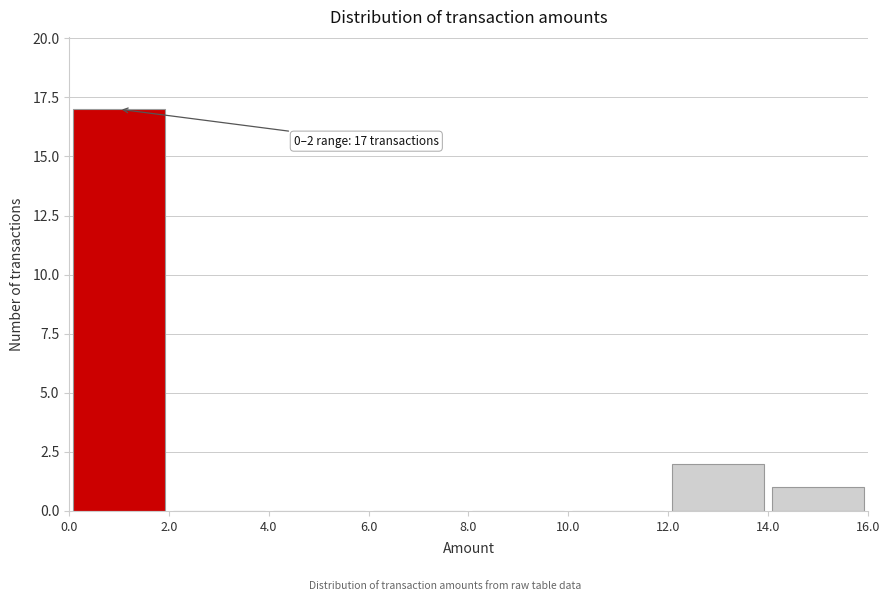

Which range on the x-axis has the tallest bar?

0.0 to 2.0